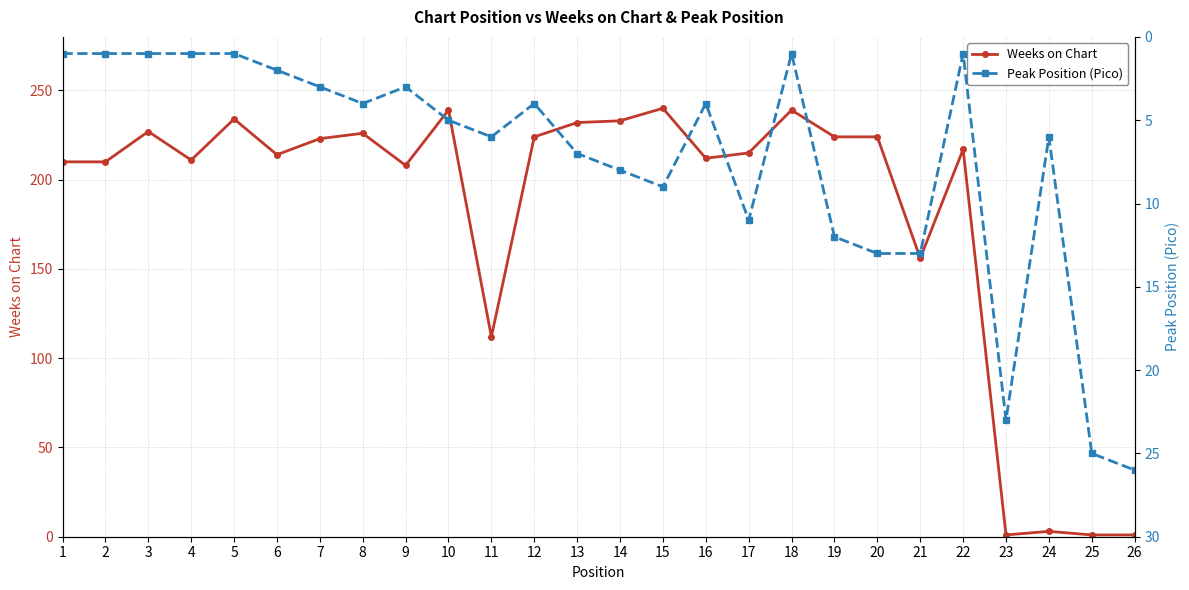

What is the sum of all Weeks on Chart values?

4736